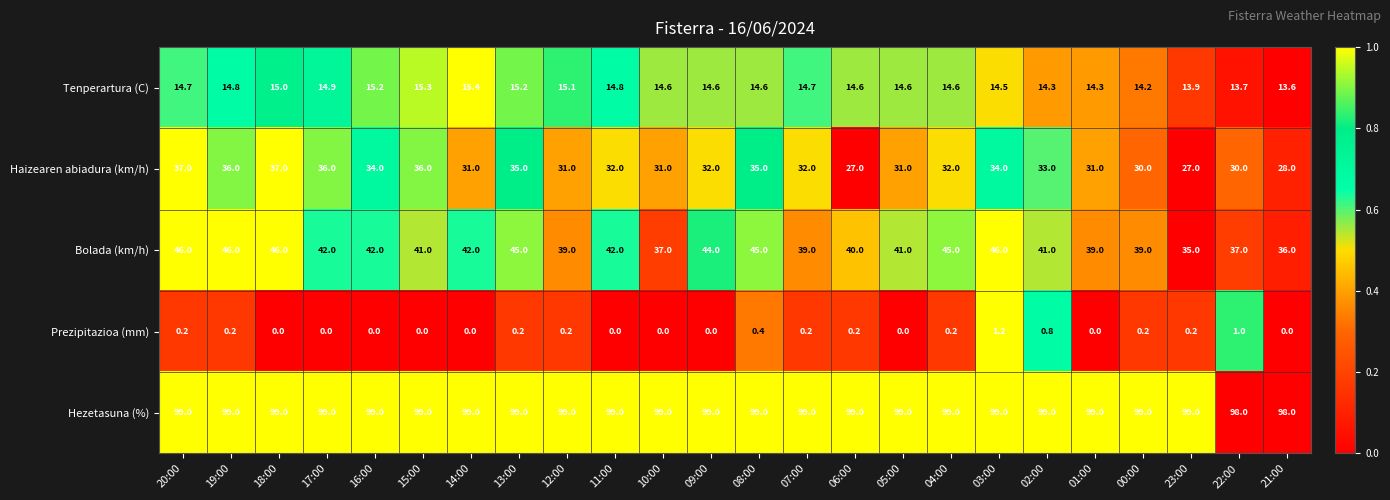

List the series in order of their peak value, highest first.

Hezetasuna (%), Bolada (km/h), Haizearen abiadura (km/h), Tenperartura (C), Prezipitazioa (mm)